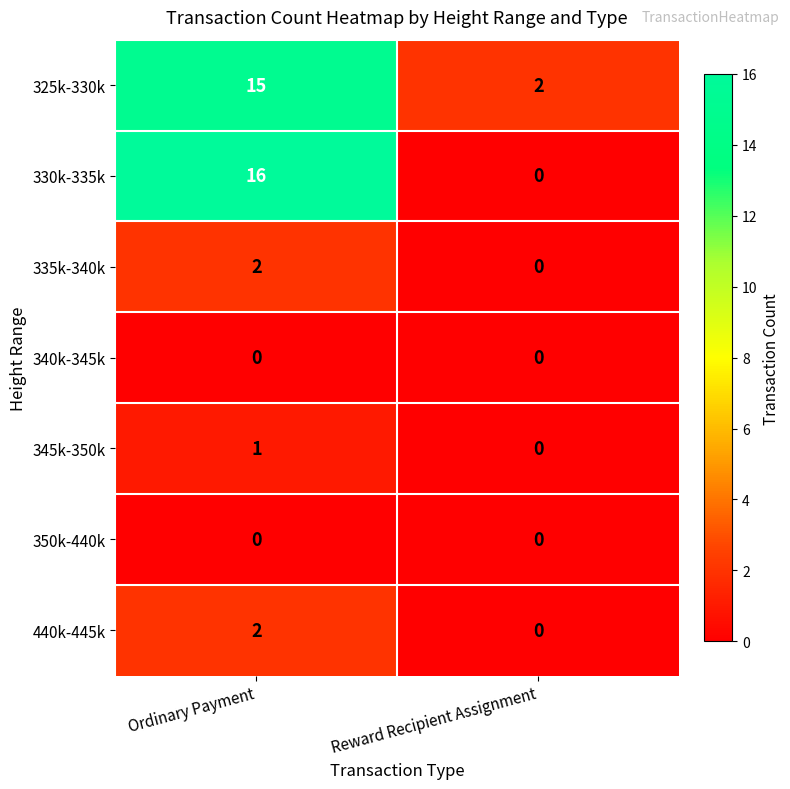

What is the difference between the maximum and minimum values in the 330k-335k series?

16